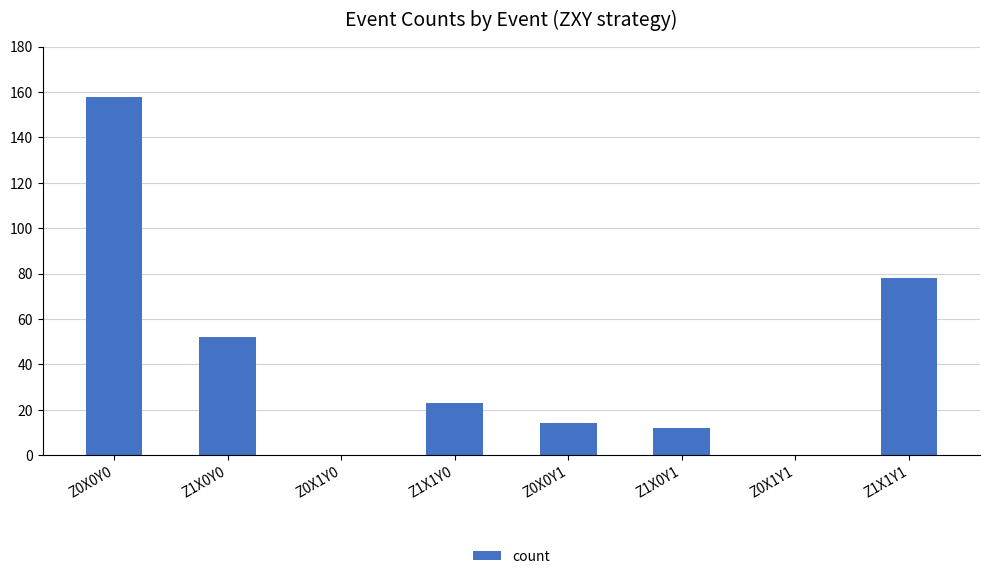

Count the number of categories in the chart.

8